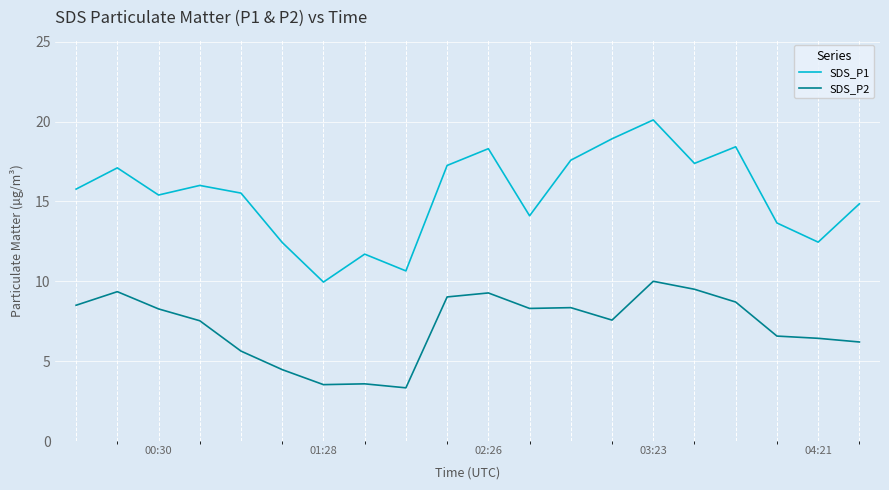

True or false: SDS_P2 and SDS_P1 intersect in this chart.

False